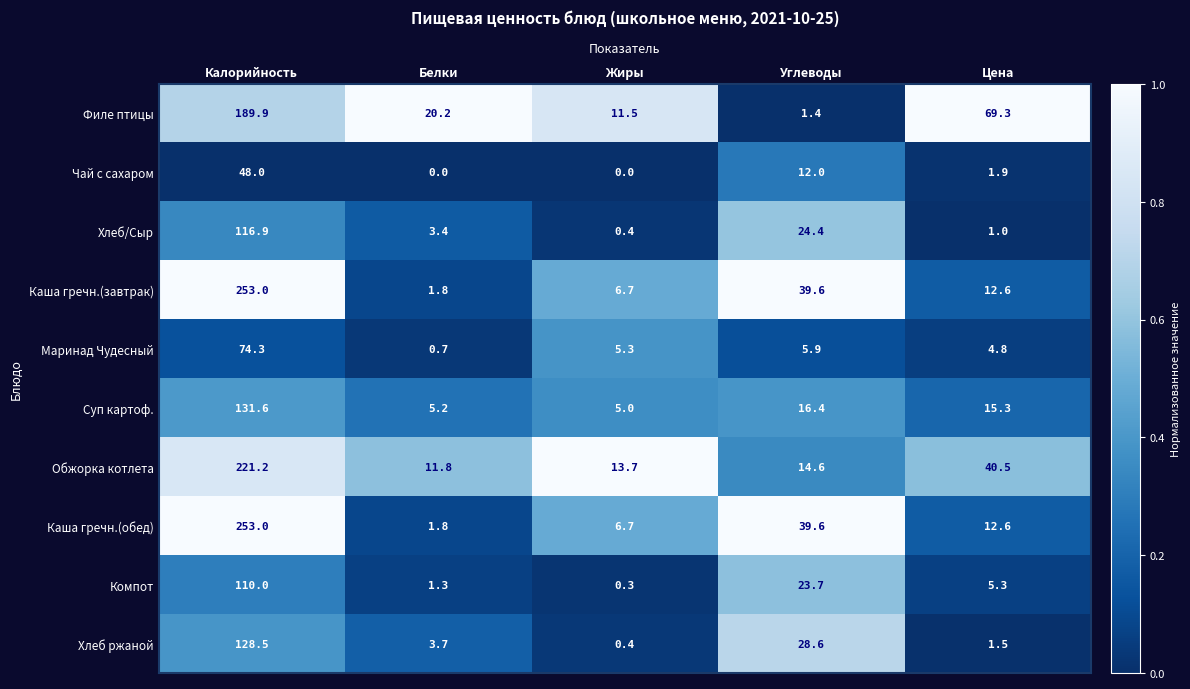

Is the value of Филе птицы at Углеводы greater than the value of Хлеб ржаной at Цена?

No